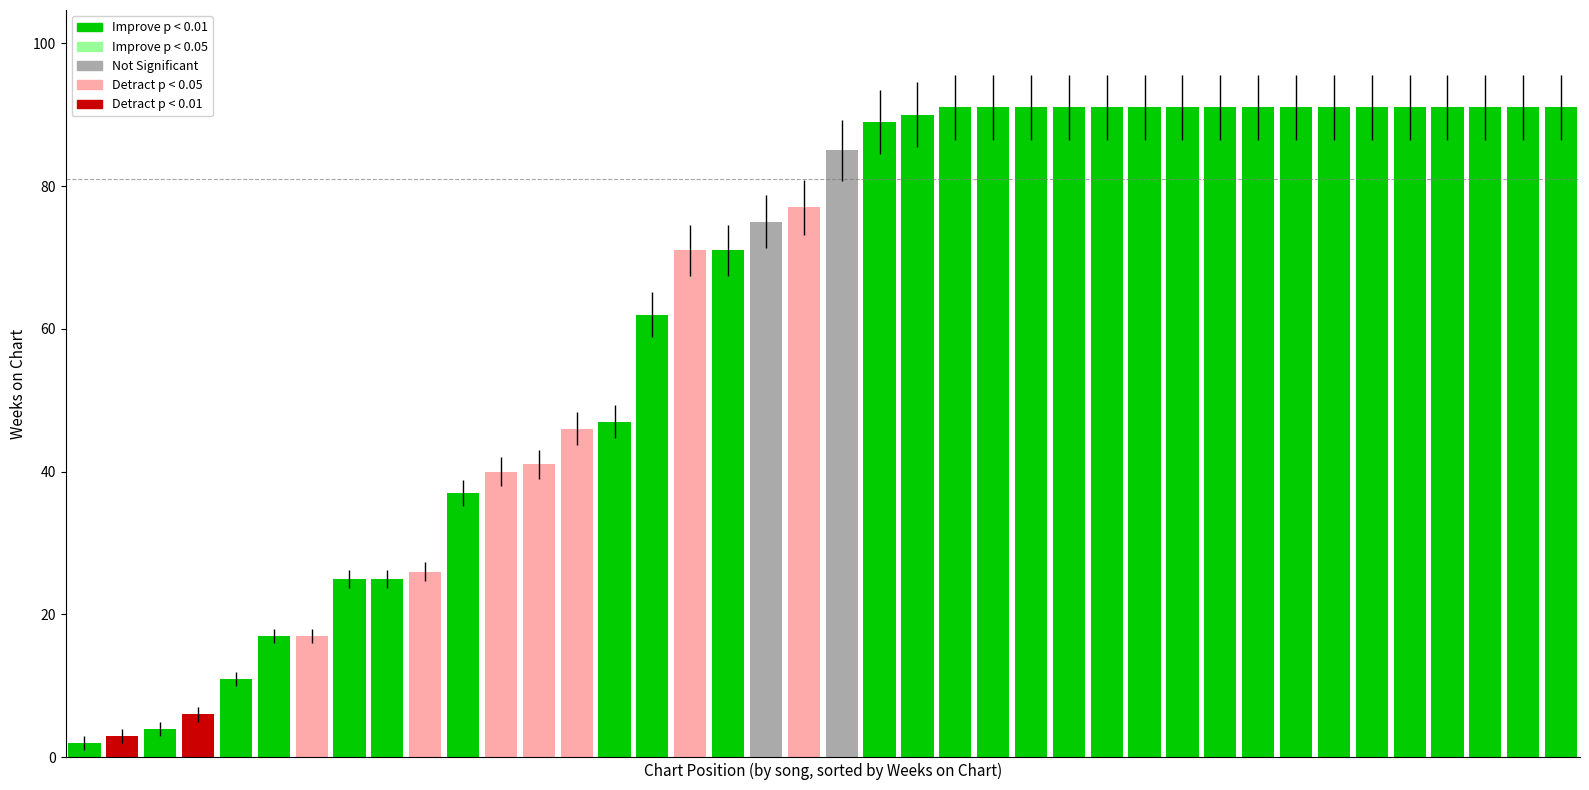

What is the value of the 28th bar from the left?

91